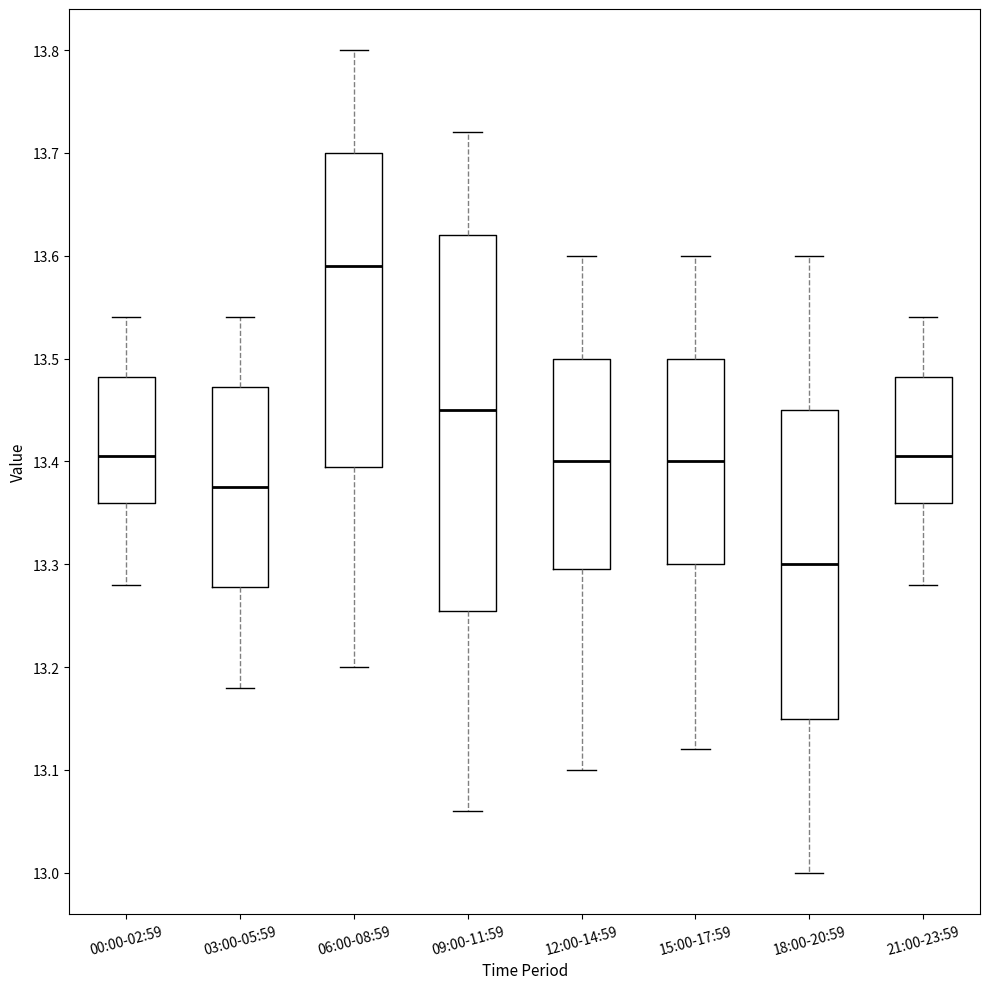

Where is the lower edge of the box for 00:00-02:59 on the y-axis? The values are not printed on the chart, so give them approximately, as read against the axis.

13.36